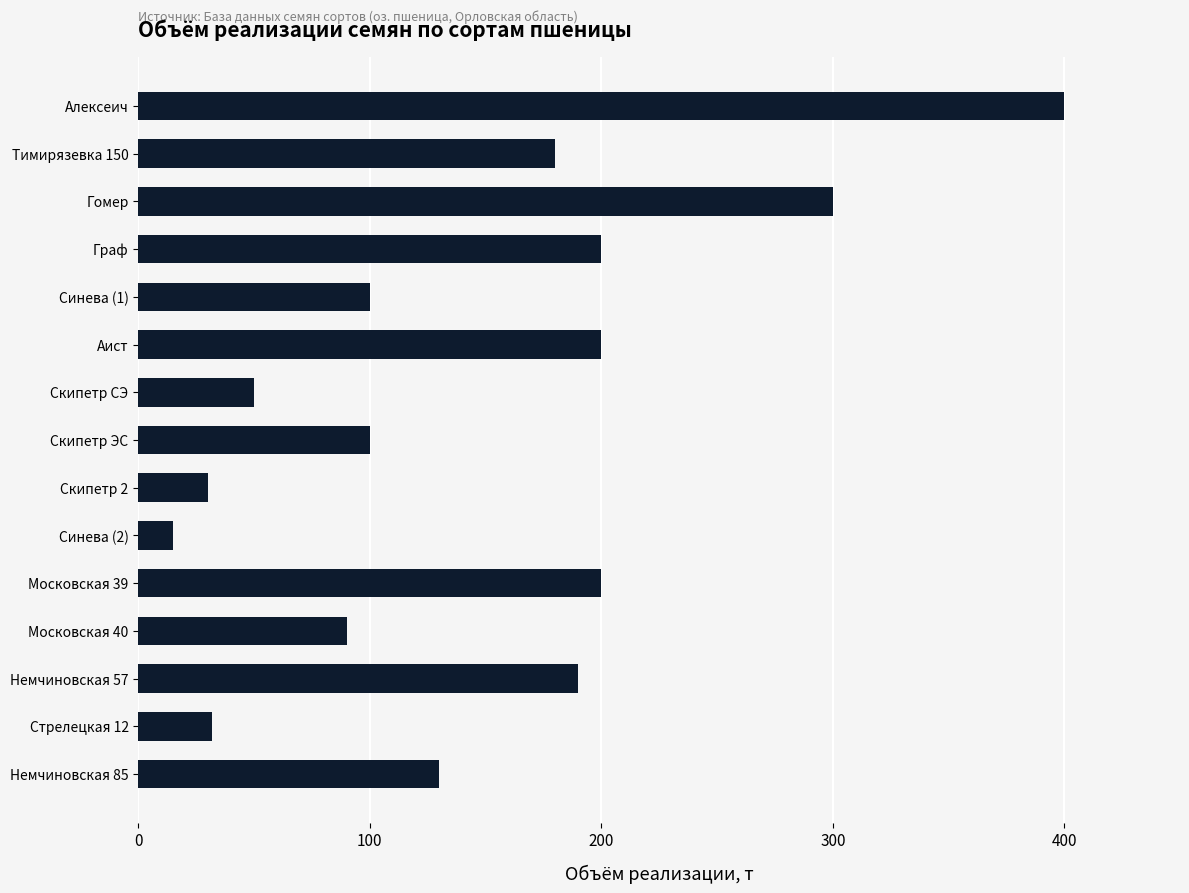

What position from the bottom is Алексеич?

15